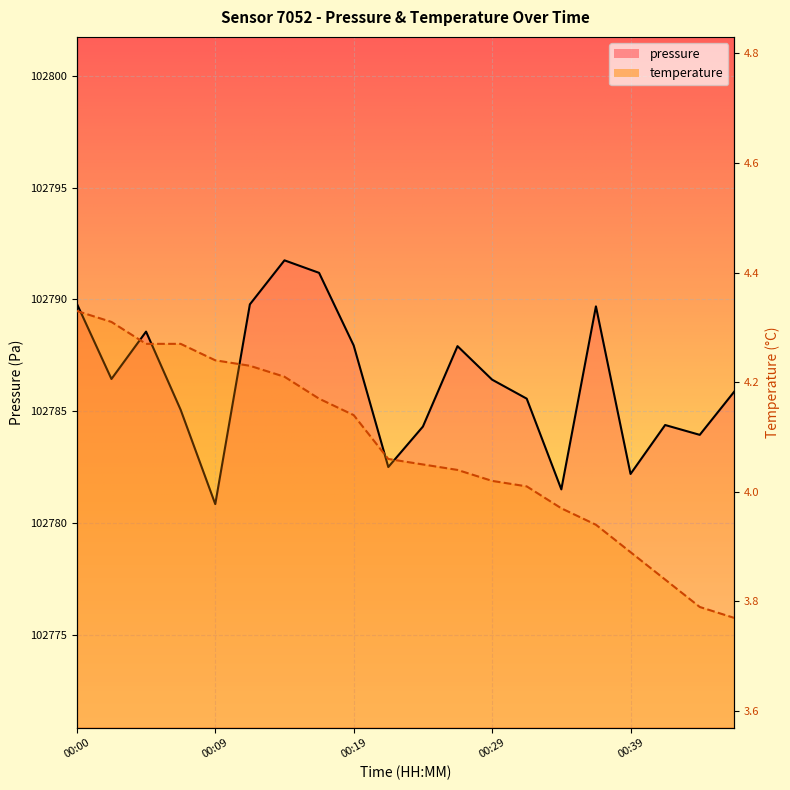

Between 00:07 and 00:36, which series saw the biggest shift?

pressure